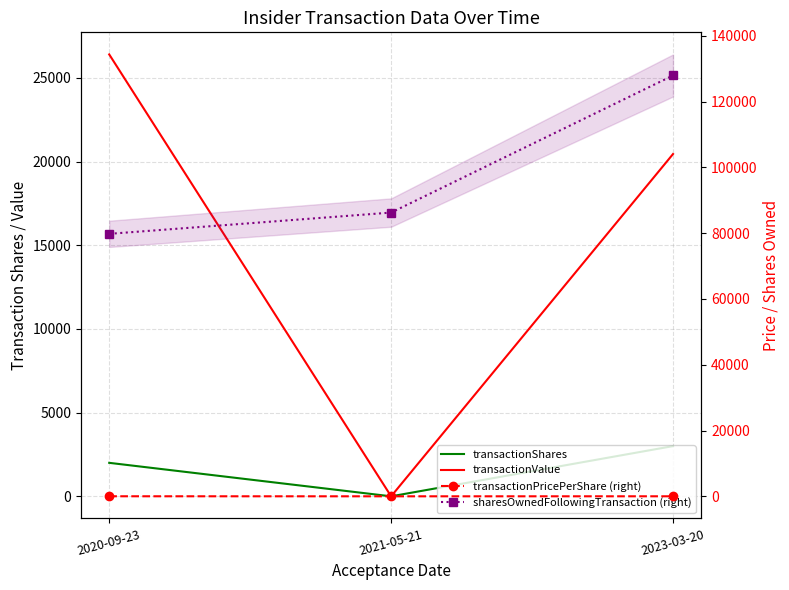

What are all the series names shown in the legend?

transactionShares, transactionValue, transactionPricePerShare (right), sharesOwnedFollowingTransaction (right)